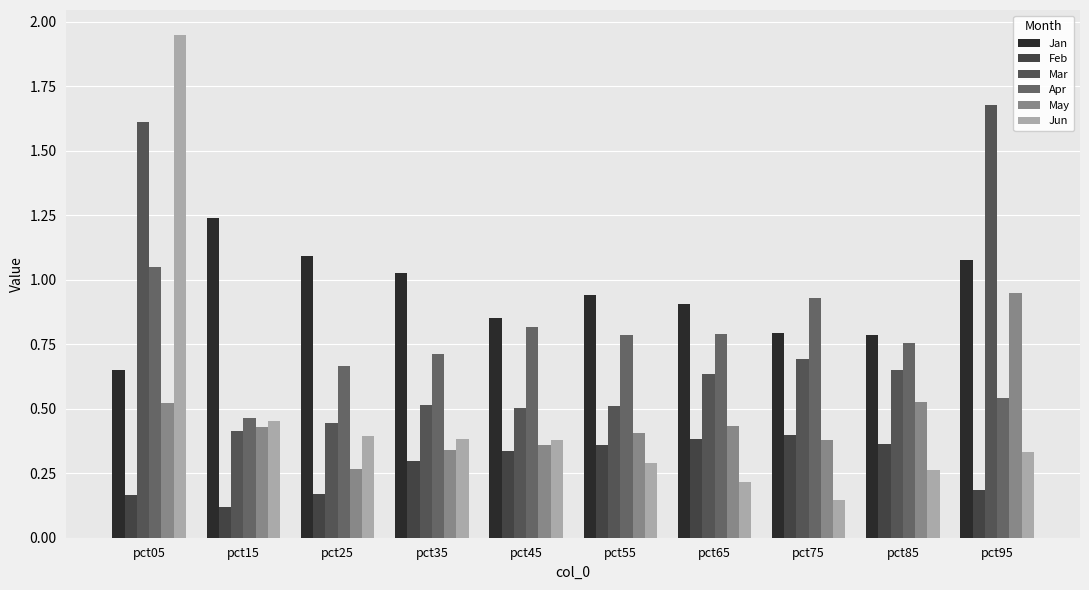

Is it true that Mar equals 1.6 at pct05?

True